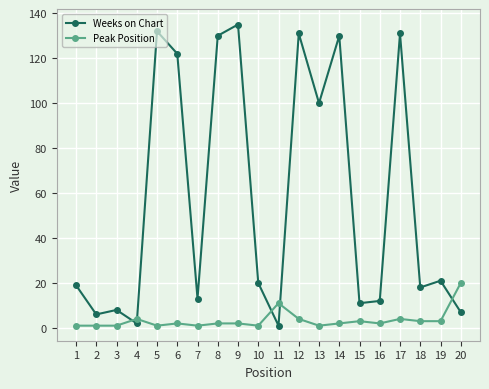

What is the total value across all series at 6?

124